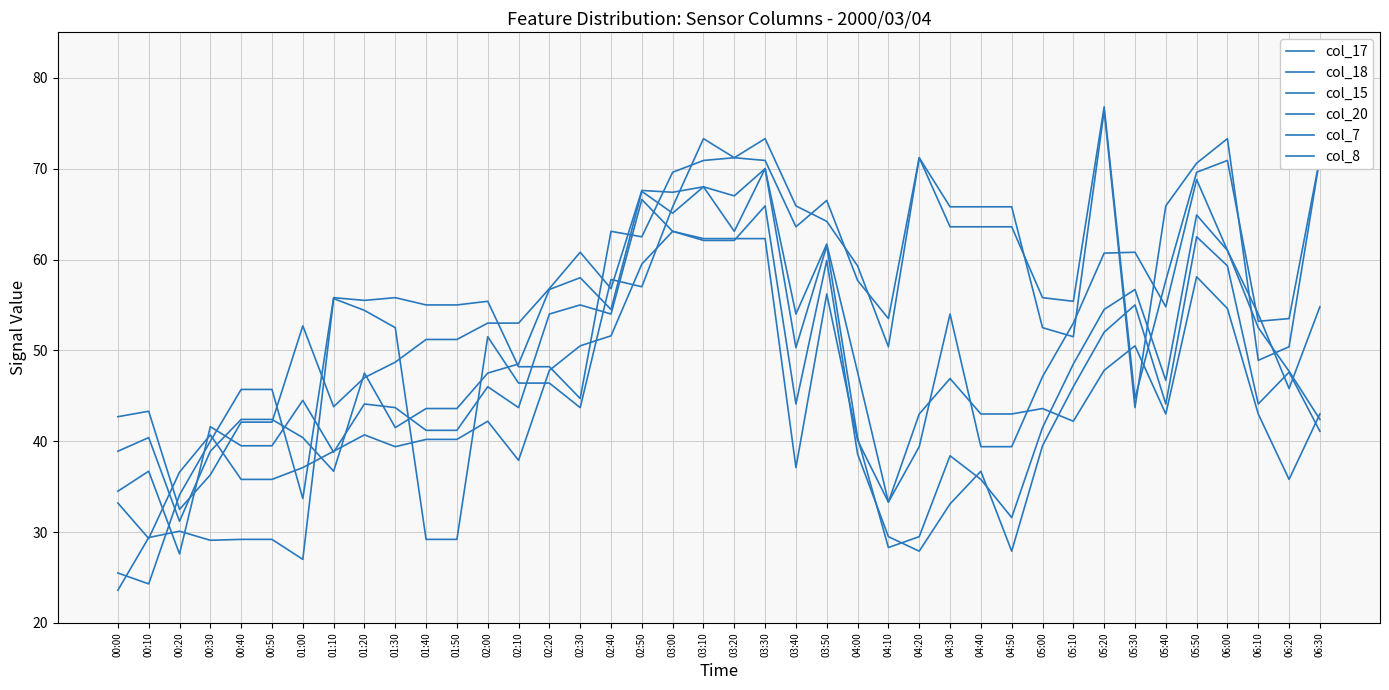

How many interior local valleys does the col_7 series have?

9